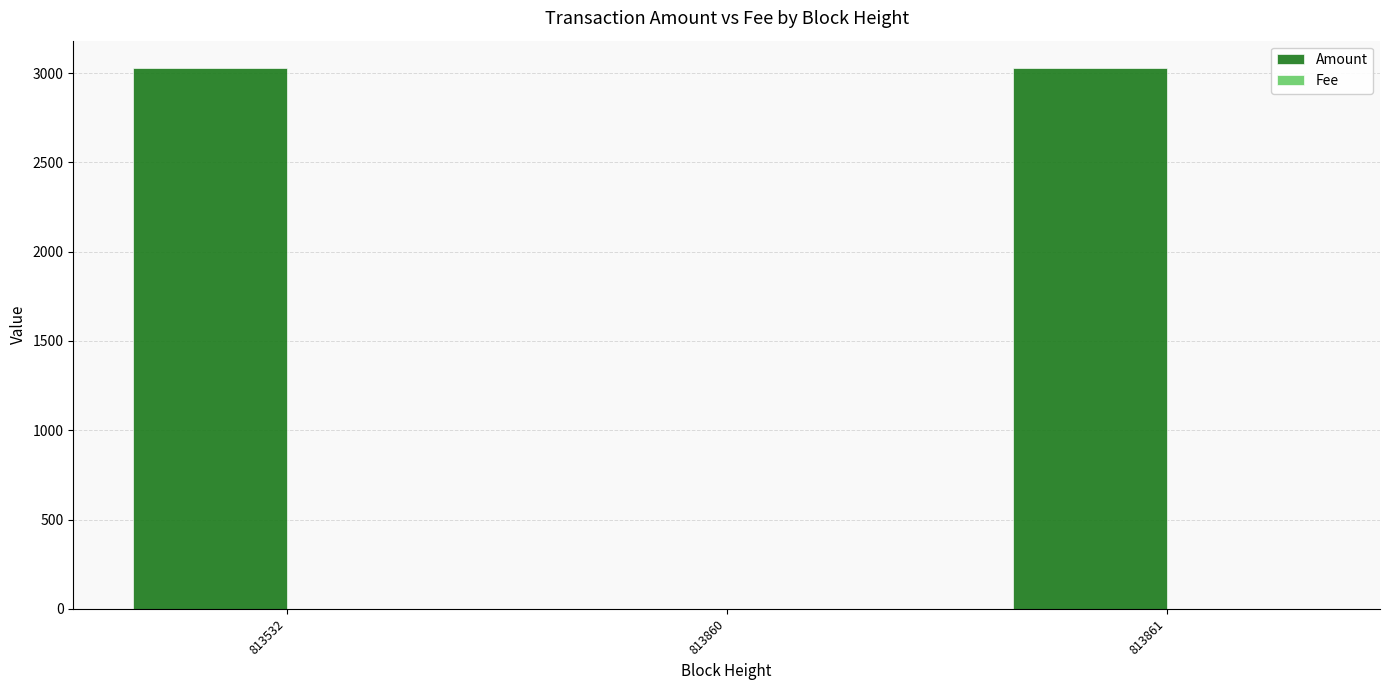

Between 813860 and 813861, which series saw the biggest shift?

Amount